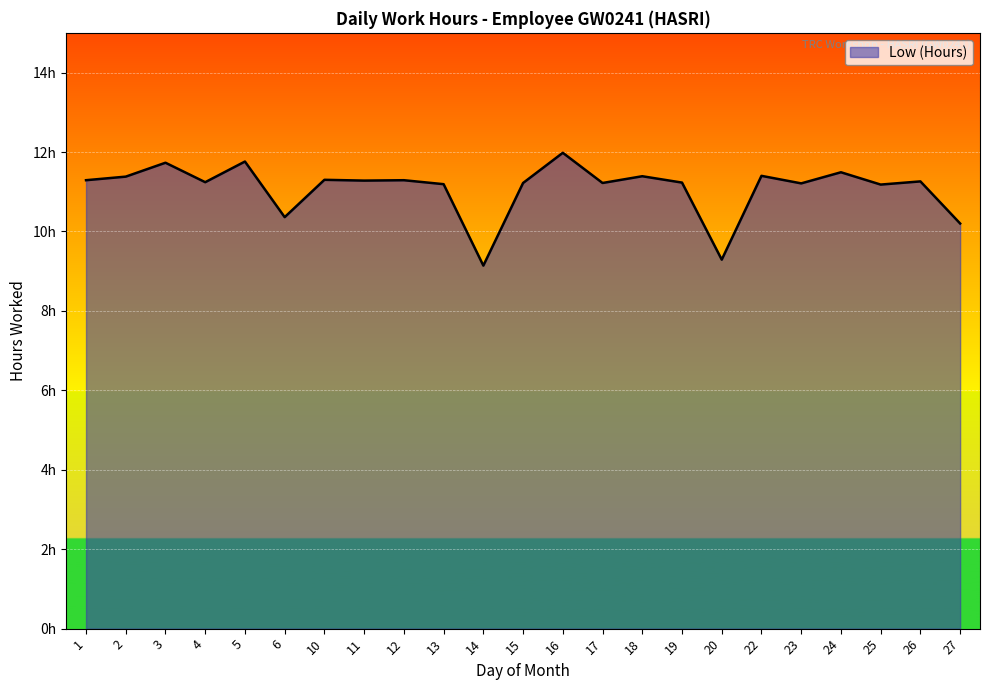

What is the average value?

11.1